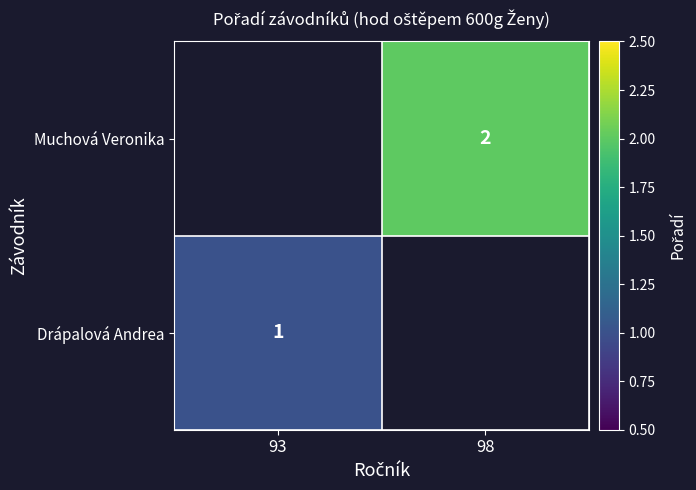

The Drápalová Andrea series shows 1 at 93. True or false?

True